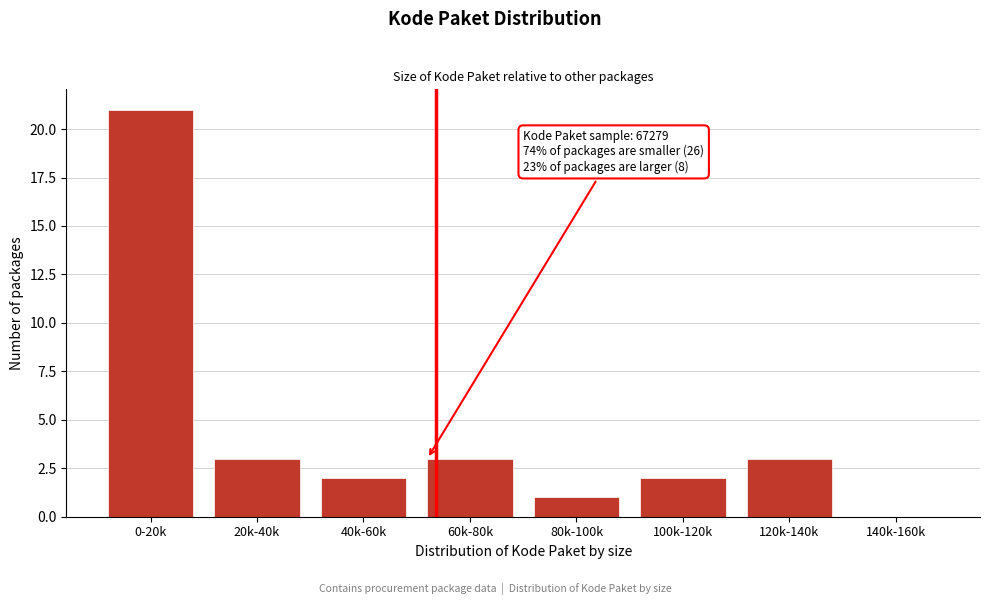

Reading left to right, transcribe all the data shown in this chart.

0-20k=21	20k-40k=3	40k-60k=2	60k-80k=3	80k-100k=1	100k-120k=2	120k-140k=3	140k-160k=0